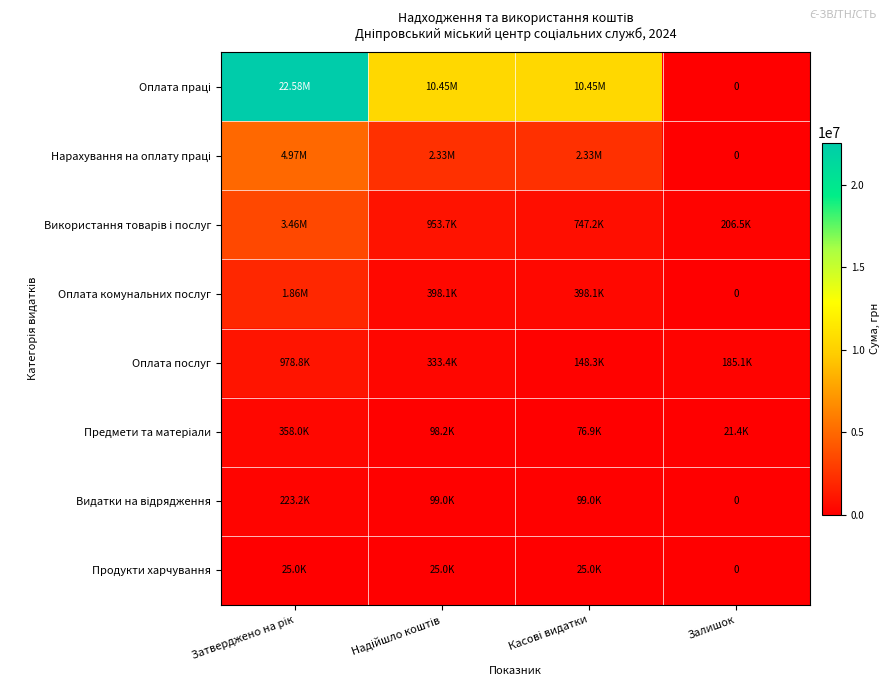

Which series has the widest spread of values?

Оплата праці